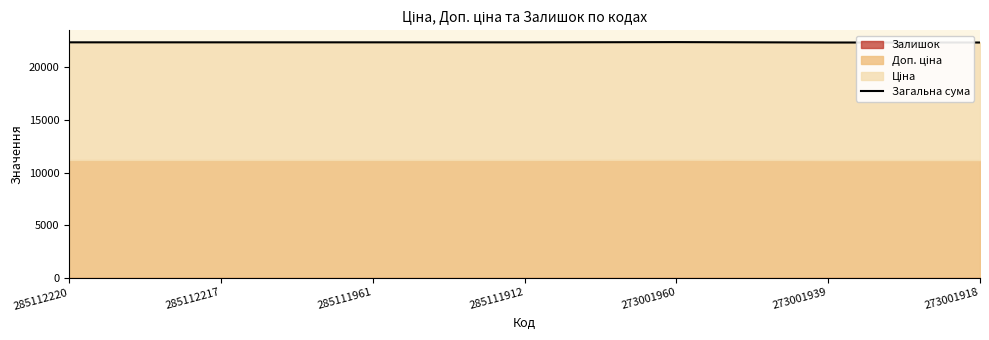

Reading left to right, transcribe all the data shown in this chart.

22393.3	22393.3	22393.3	22391.3	22414.3	22376.3	22376.3